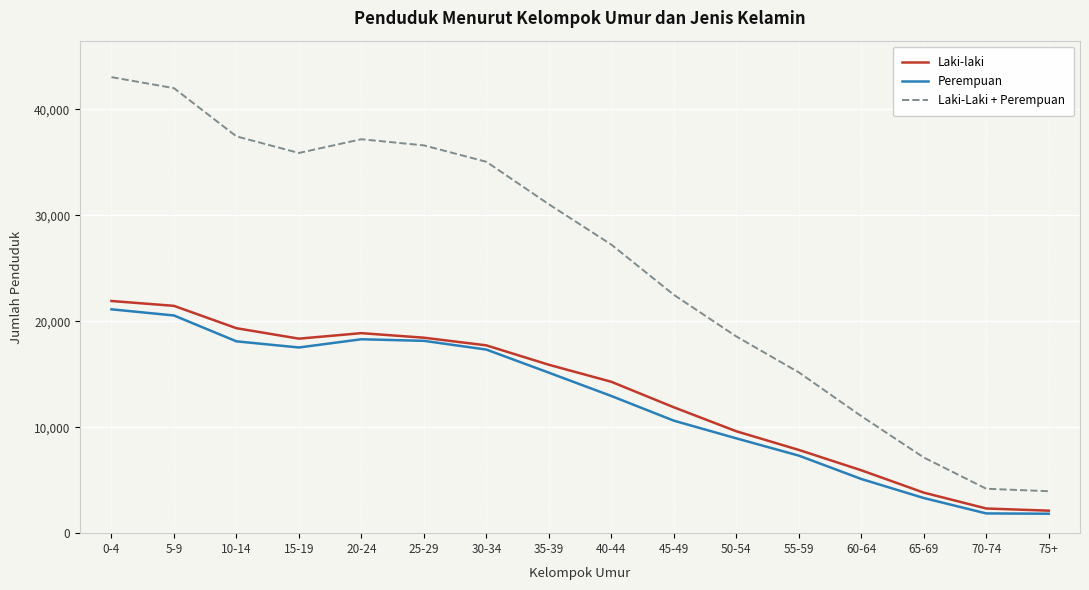

What is the greatest value displayed?

43023